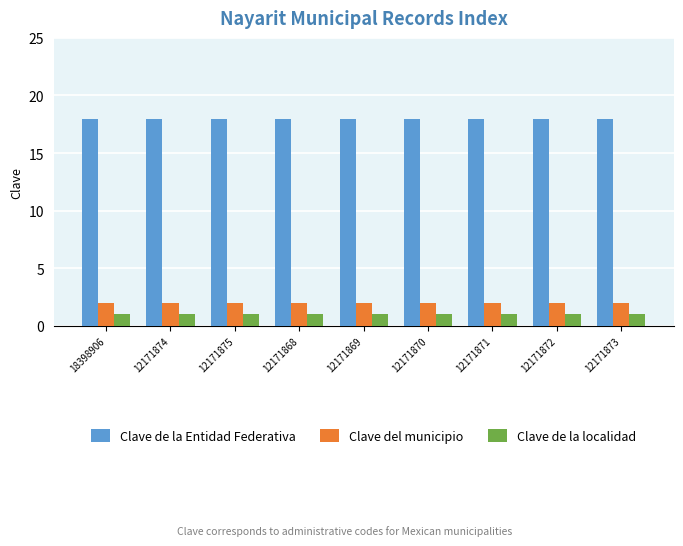

What is the difference between the highest and lowest values at 12171874?

17